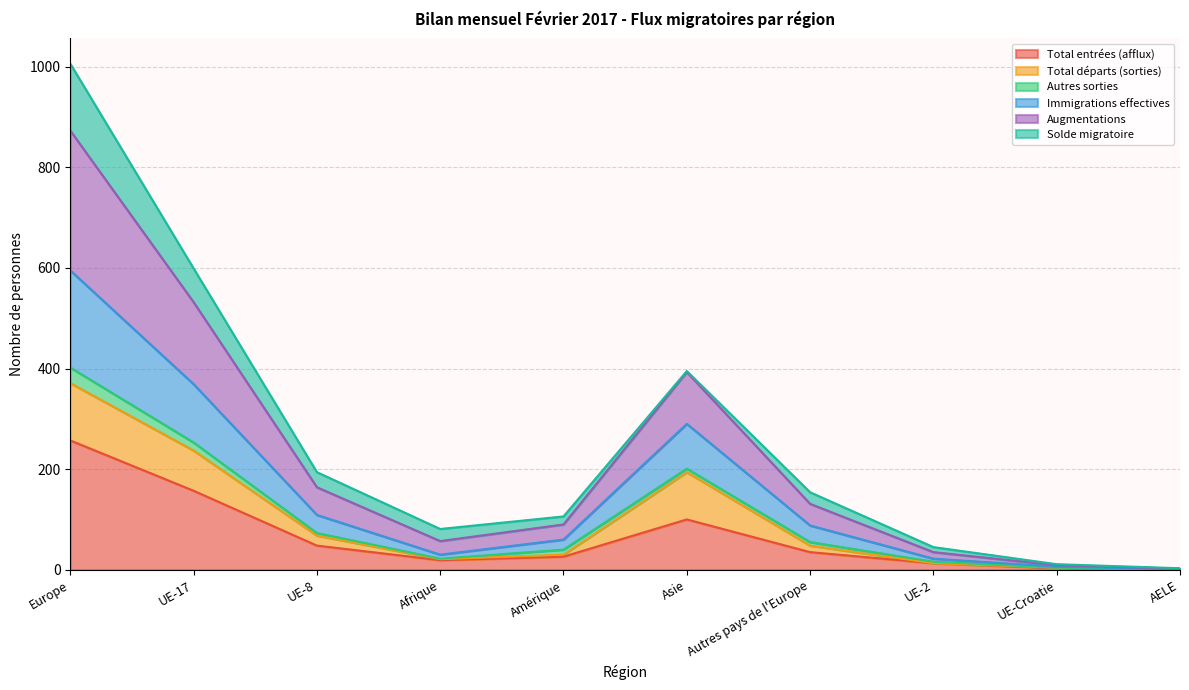

At which category is the sum across all series the highest?

Europe